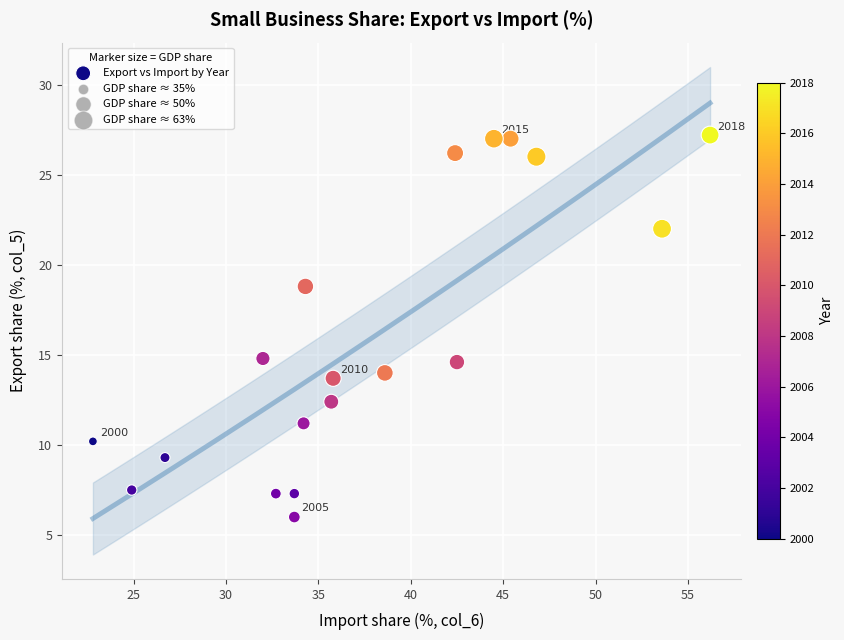

What is the range of Y values (max minus min)?

21.2